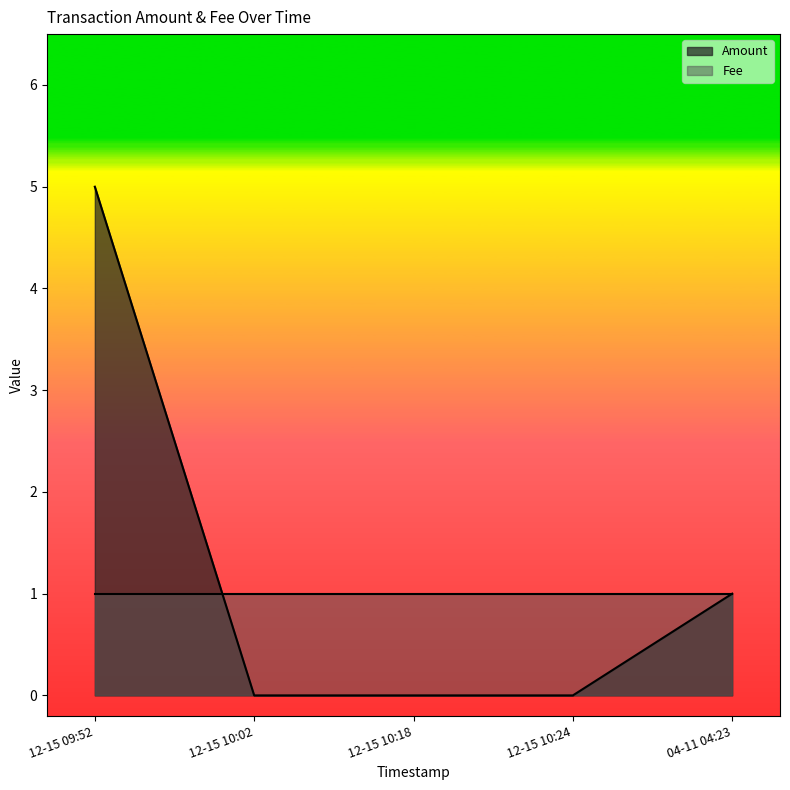

True or false: Amount and Fee cross at least once.

True